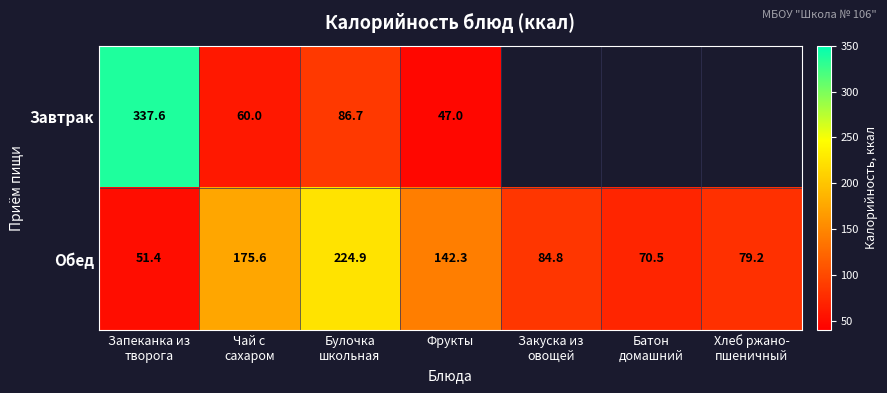

At which category is the sum across all series the highest?

Запеканка из
творога